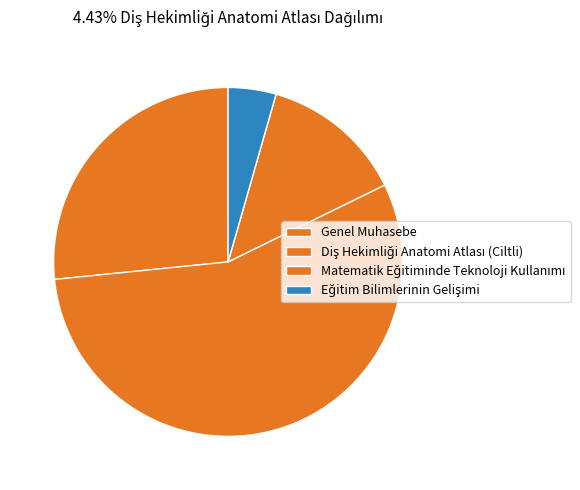

Is Eğitim Bilimlerinin Gelişimi the majority of the pie?

No